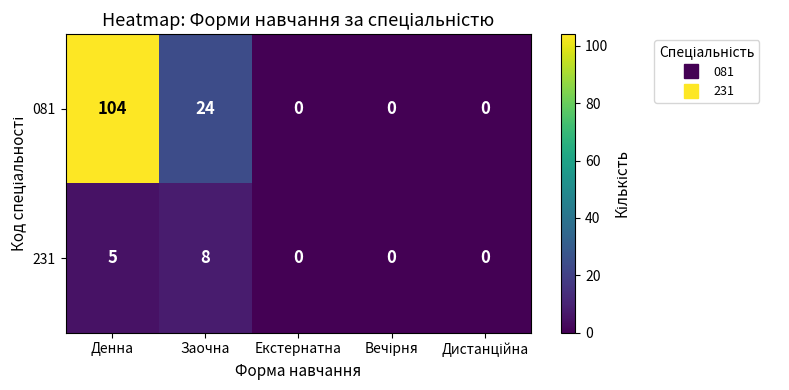

List the series in order of their peak value, lowest first.

231, 081